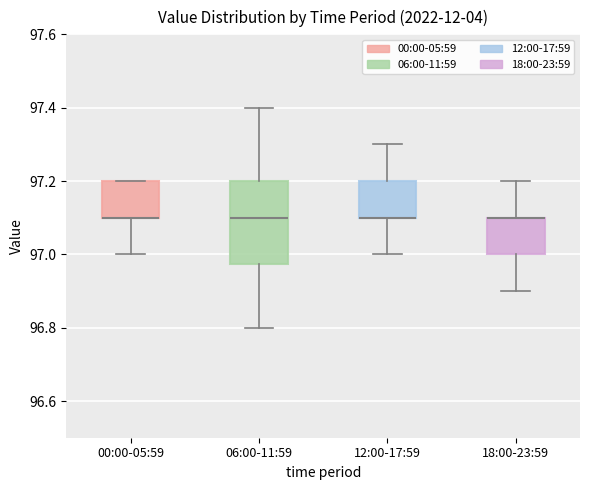

Comparing the boxes themselves (not the whiskers), which one is the tallest?

06:00-11:59